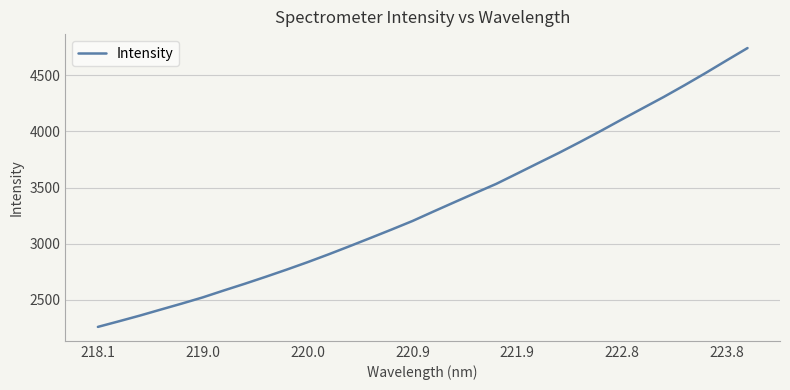

What is the minimum value shown in the chart?

2259.0